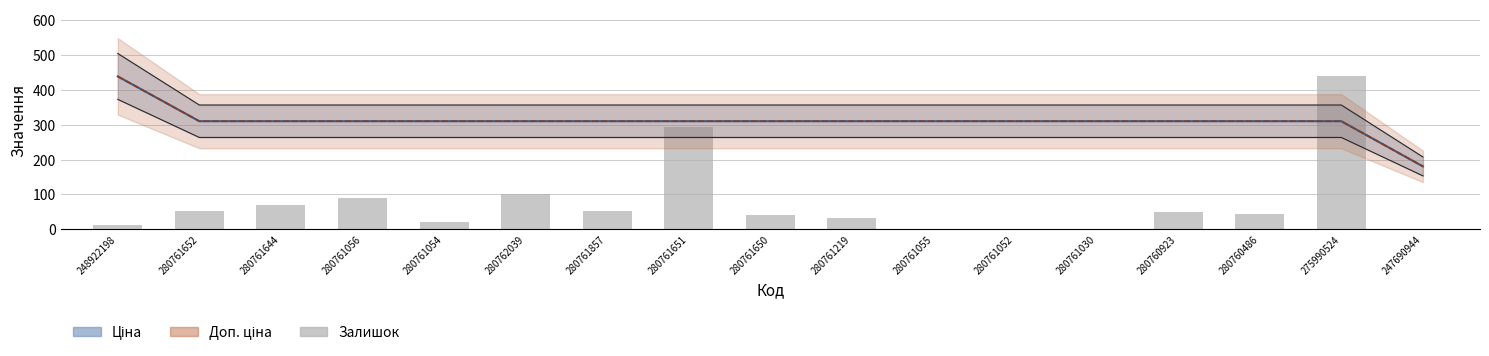

What is the sum of all values?

1296